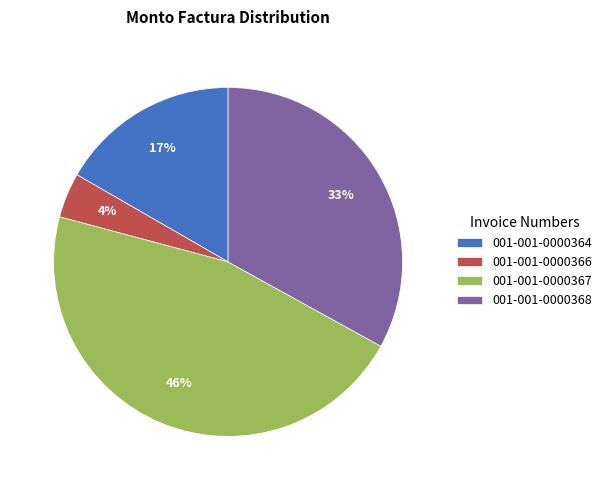

Rank the categories by value from highest to lowest.

001-001-0000367, 001-001-0000368, 001-001-0000364, 001-001-0000366